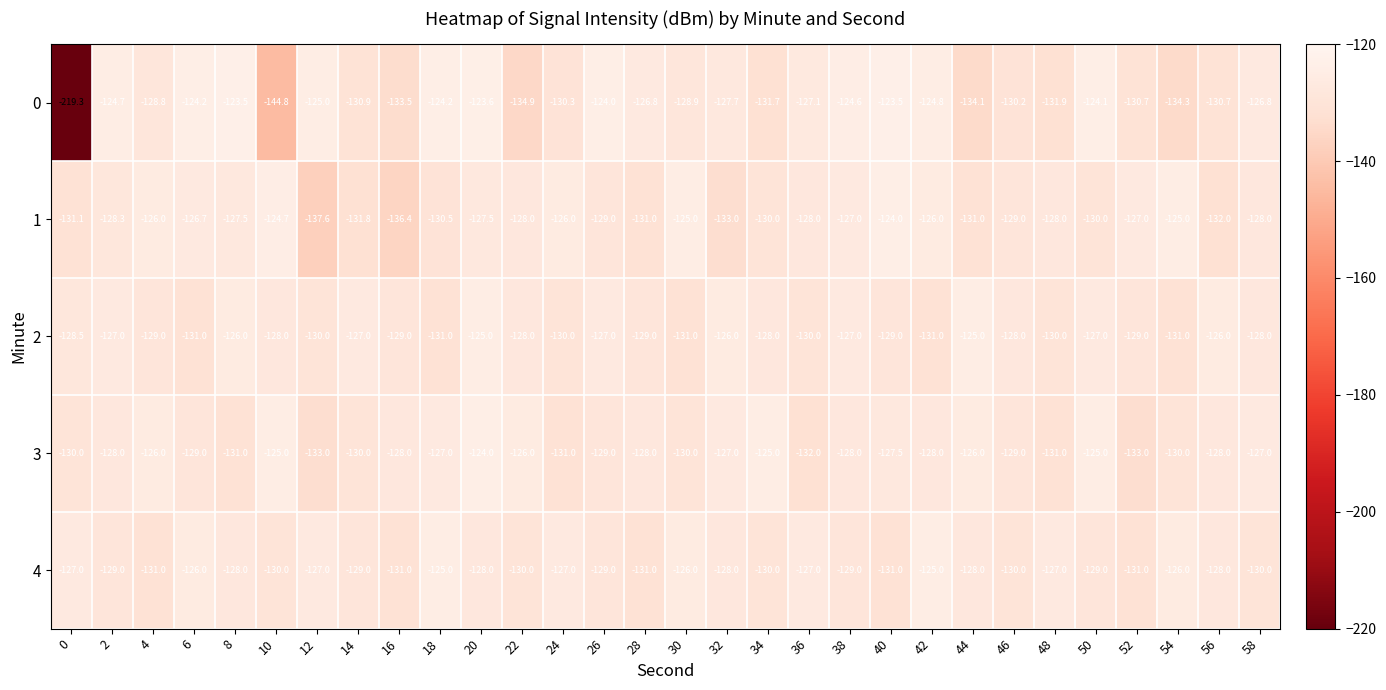

What is the approximate value of 3 at 32?

-127.0